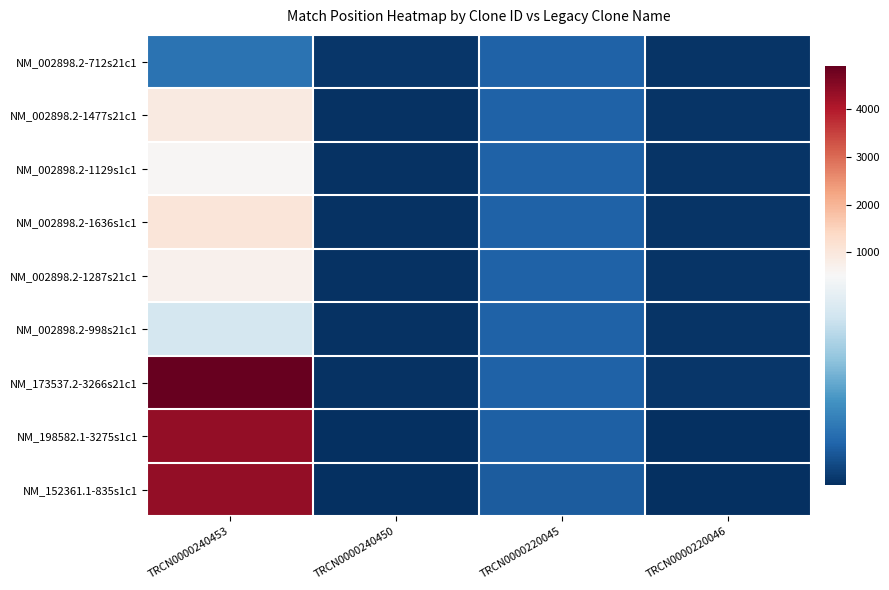

At how many categories does at least one series exceed 3205?

1